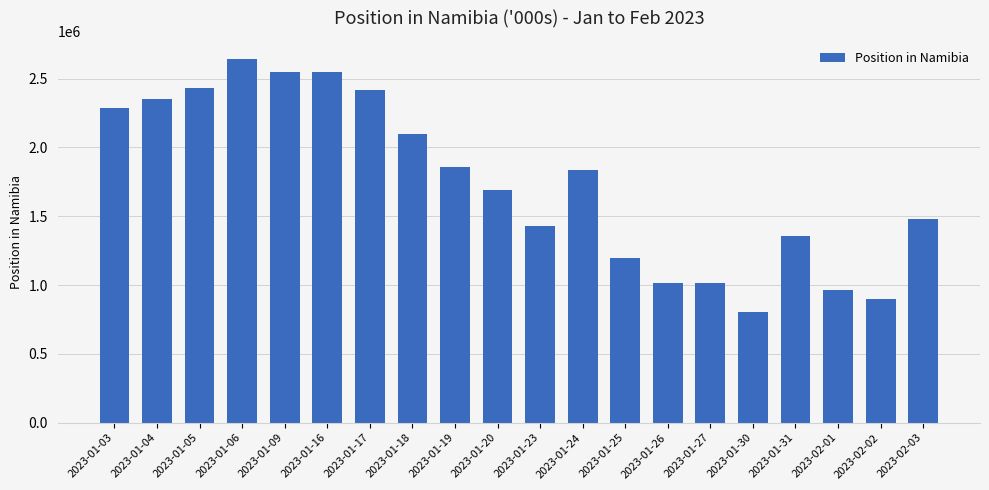

What is the value of the 12th bar from the left?

1836838.8